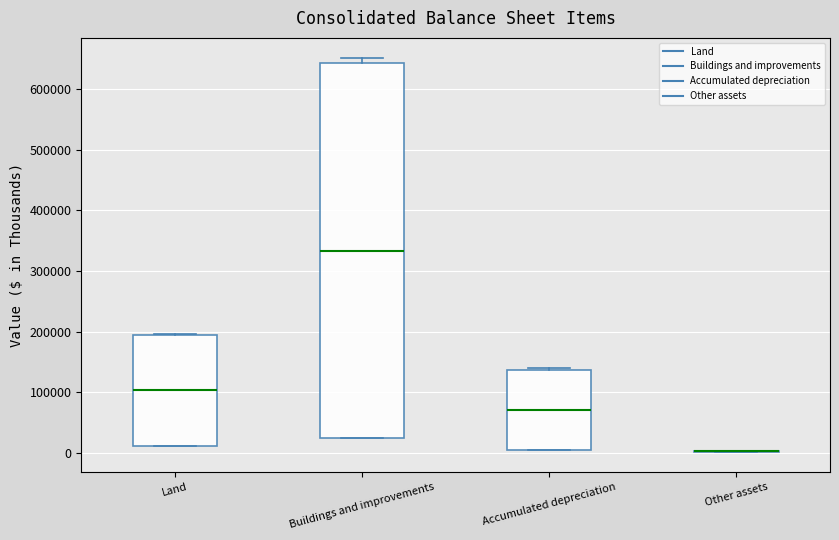

Which box is the tallest, from its lower edge to its upper edge?

Buildings and improvements